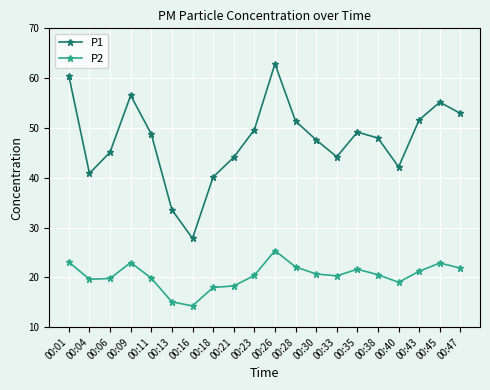

The P1 series shows 49.2 at 00:35. True or false?

True